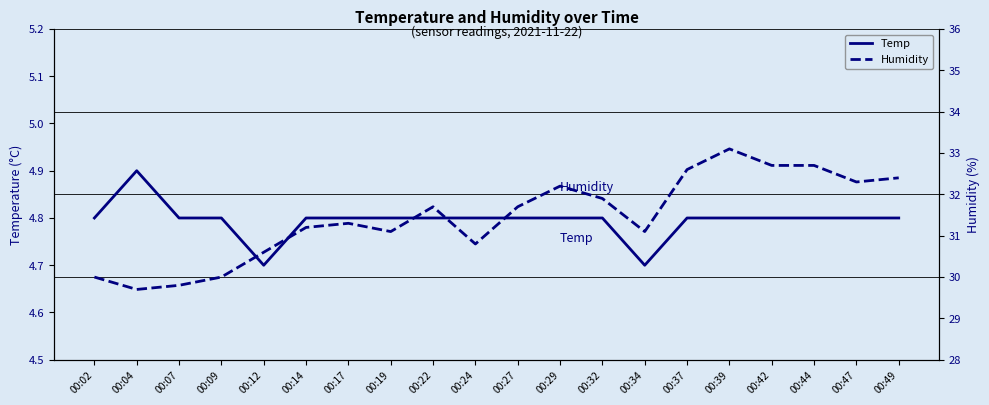

What is the difference between the second highest and second lowest values in the Humidity series?

2.9